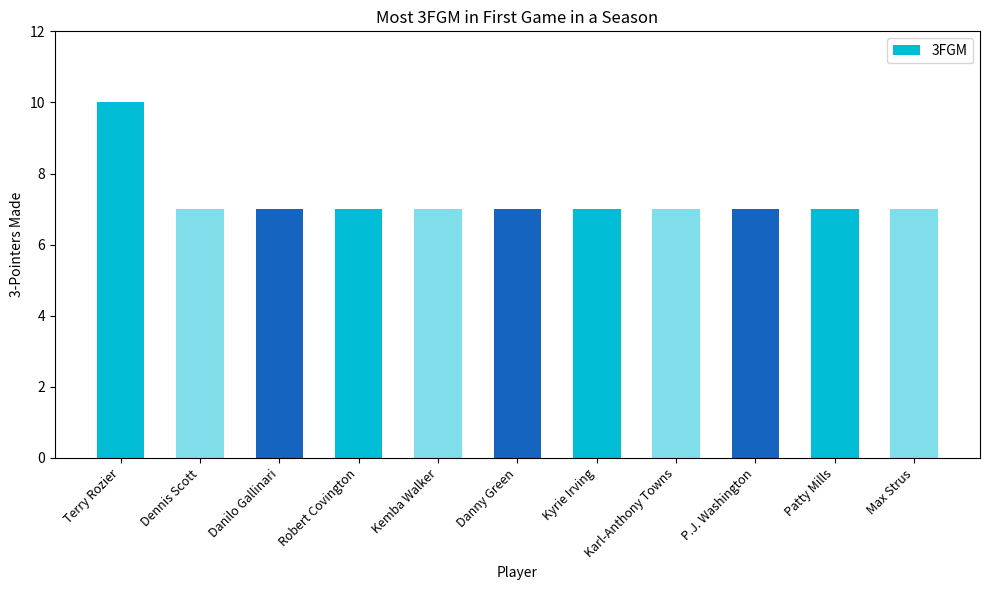

The chart shows a value of 7 at Dennis Scott. True or false?

True